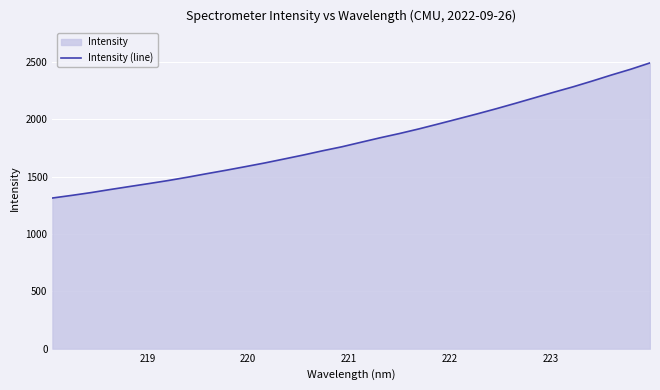

What is the difference between the maximum and minimum values?

1178.6